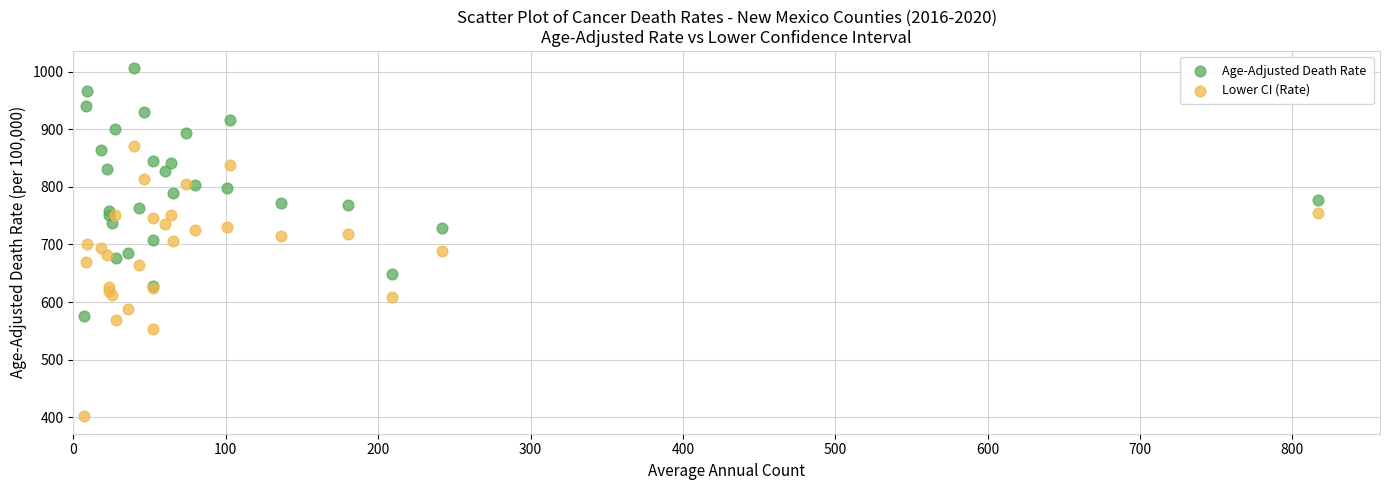

Which series reaches the maximum Y coordinate?

Age-Adjusted Death Rate